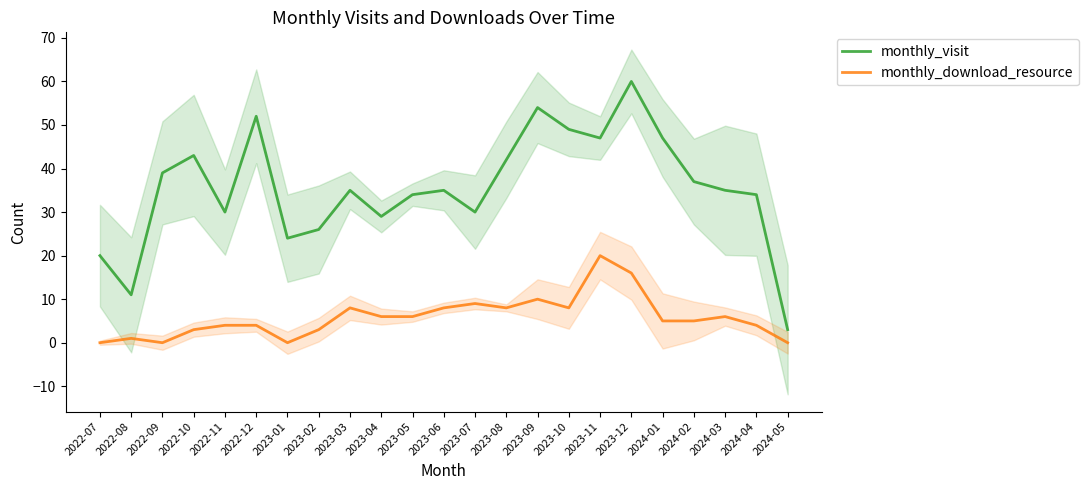

The monthly_visit series shows 35 at 2024-03. True or false?

True